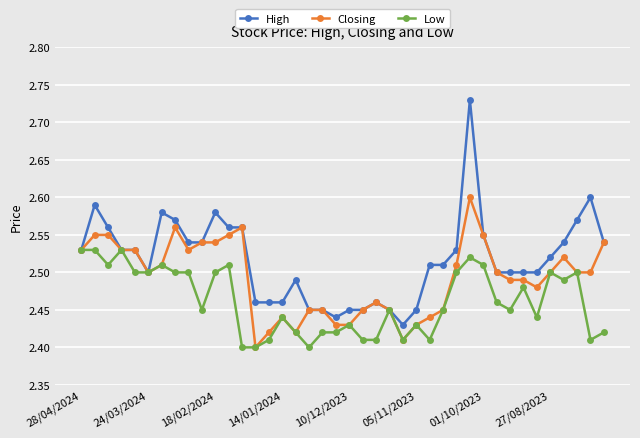

Which series has the largest total across all categories?

High